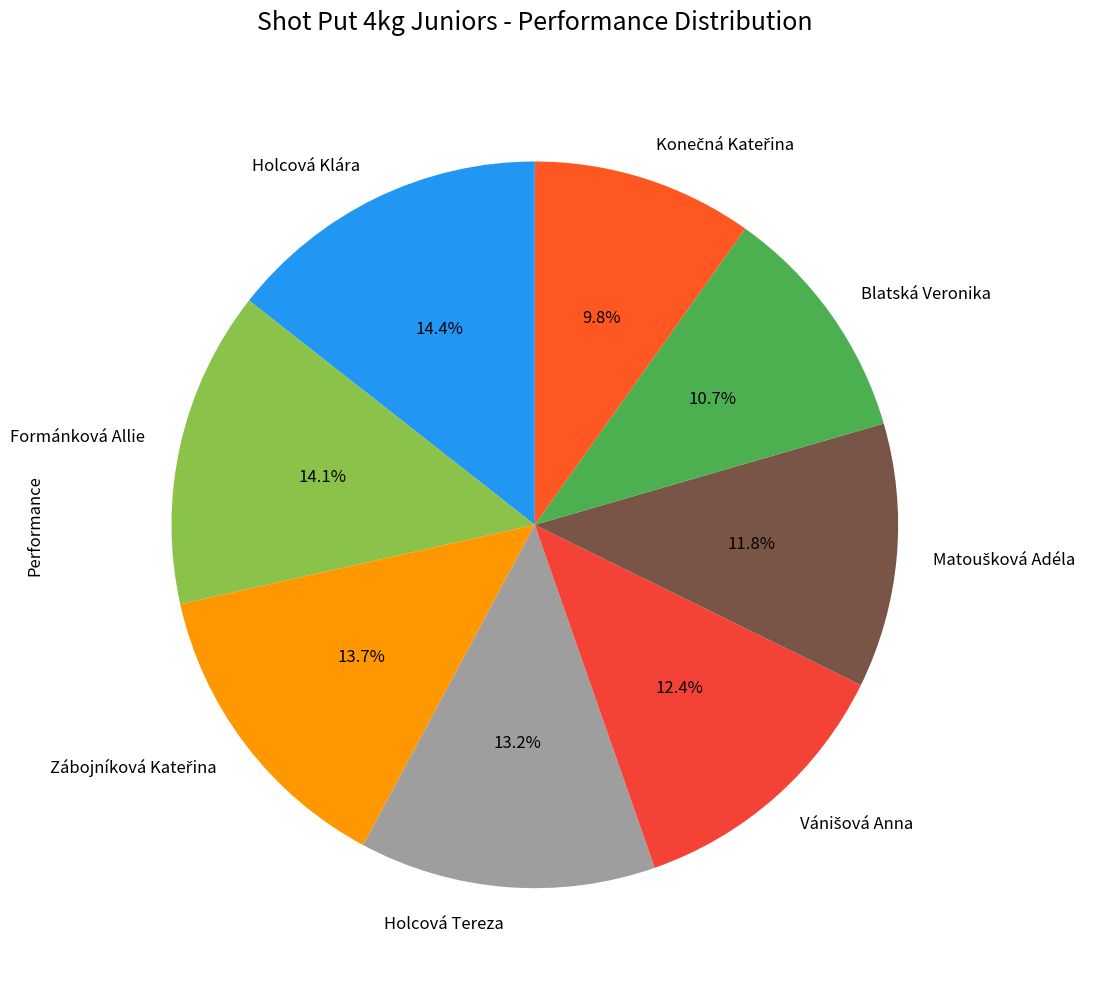

Is it true that Holcová Klára is 4% of the pie?

False